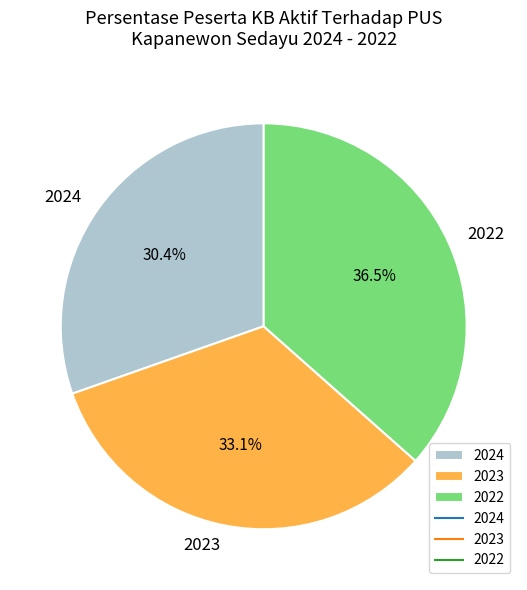

How many segments does this pie chart have?

3